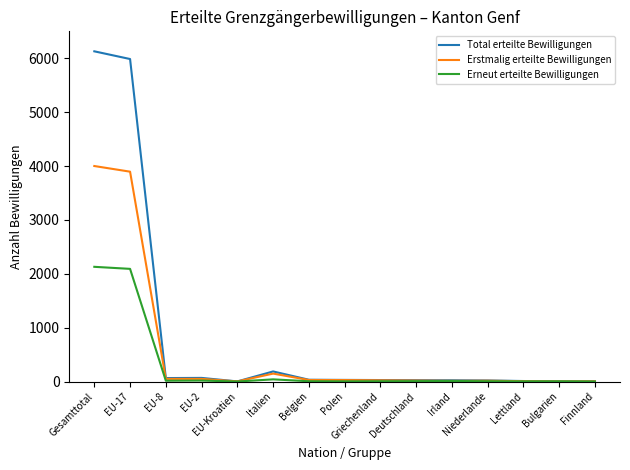

At how many categories does at least one series exceed 4061?

2